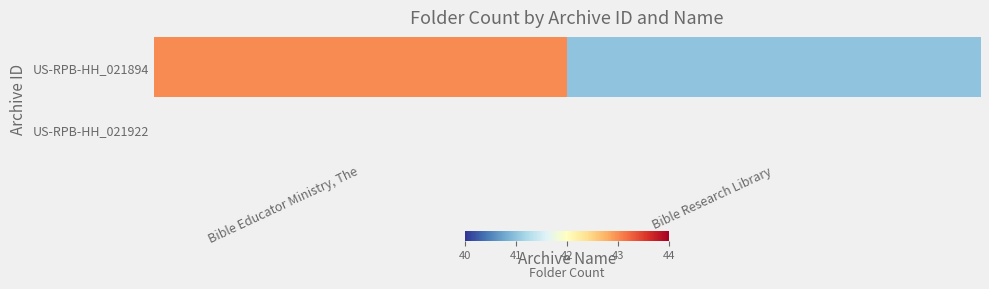

How many distinct data groups are displayed?

2